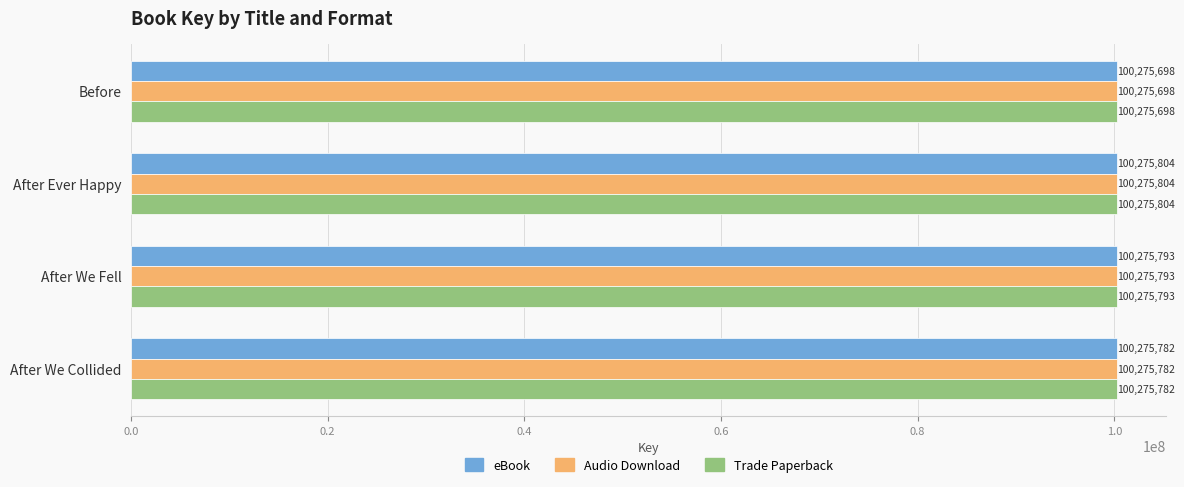

At which category is the sum across all series the highest?

After Ever Happy